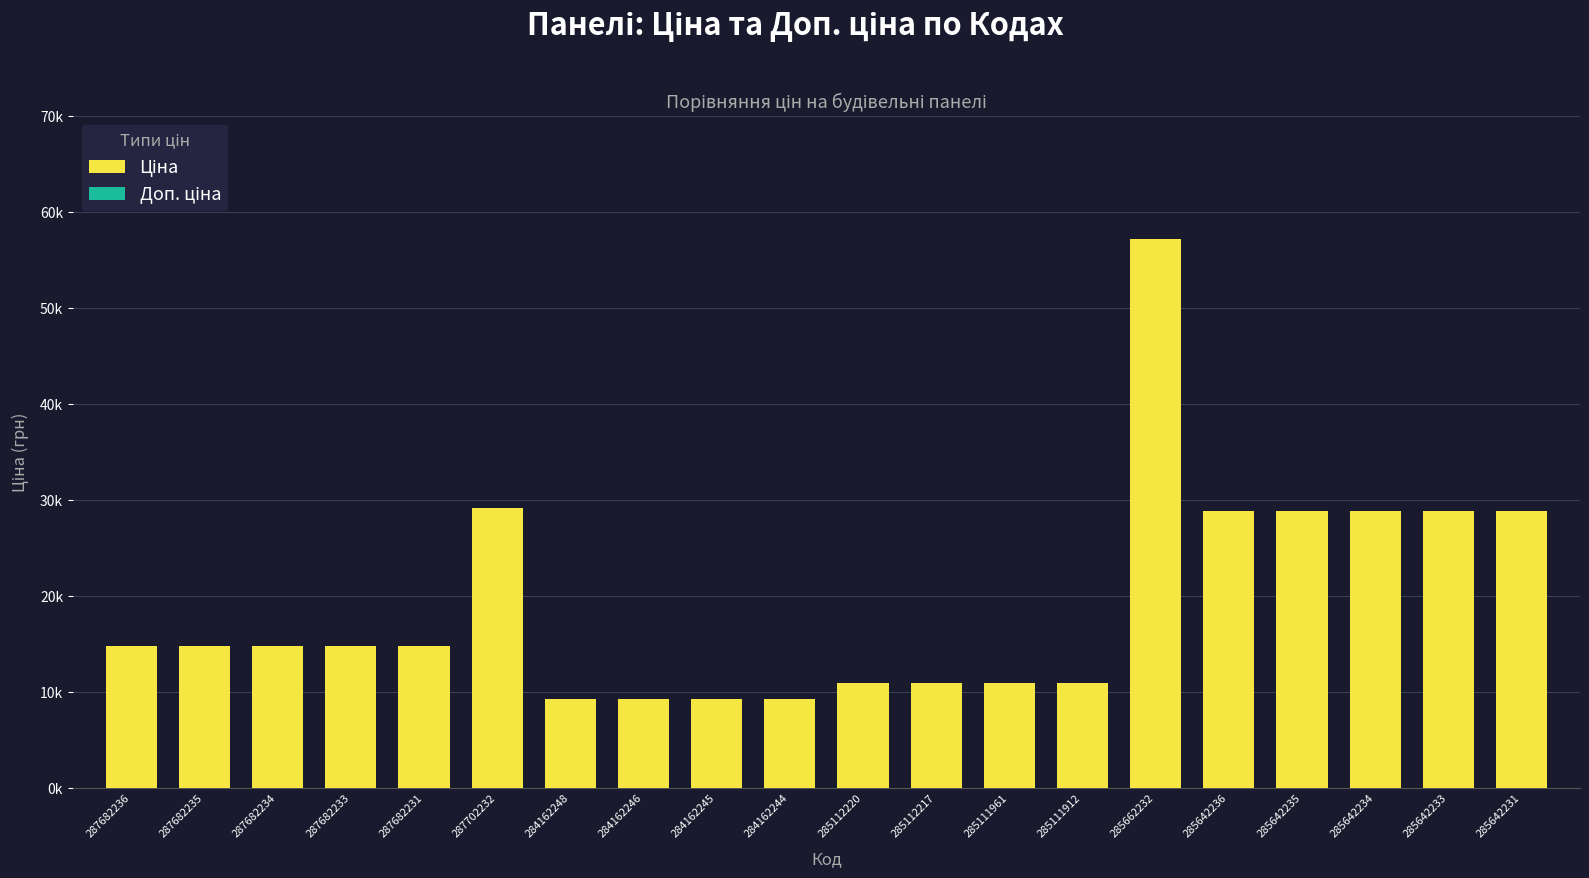

Are the bars horizontal?

No